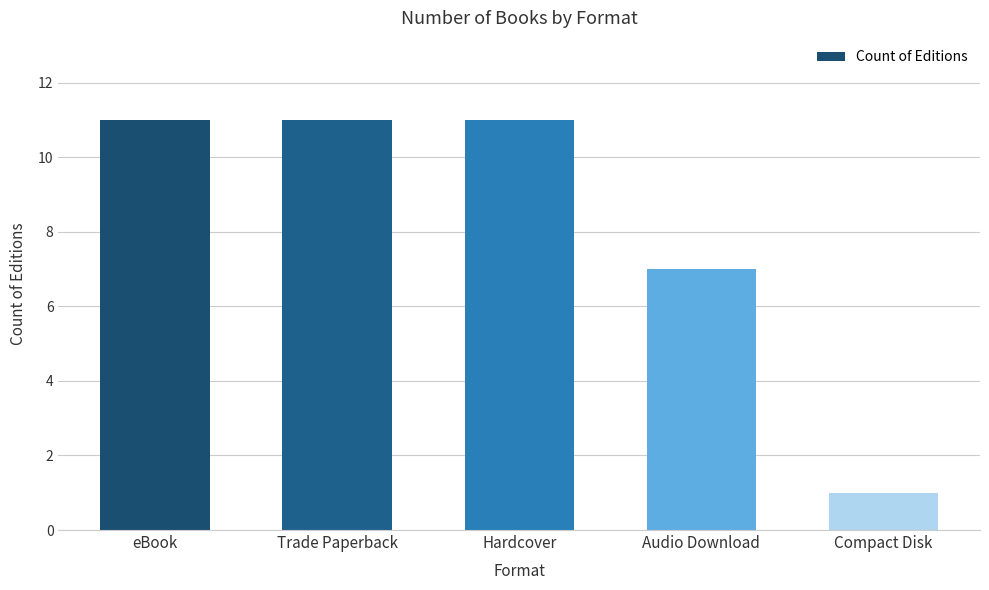

The value at Compact Disk is 1. True or false?

True